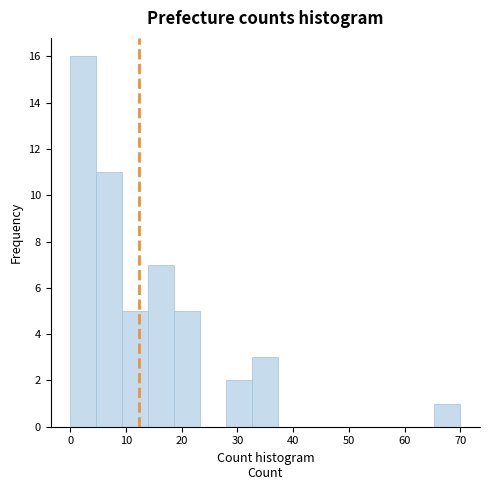

Reading left to right, transcribe this chart: for each bar, give the range it covers on the x-axis and its height. Neither the bar edges nor the heights are printed on the chart, so give them approximately, as read against the axes.

0 to 5: 16
5 to 9: 11
9 to 14: 5
14 to 19: 7
19 to 23: 5
23 to 28: 0
28 to 33: 2
33 to 37: 3
37 to 42: 0
42 to 47: 0
47 to 51: 0
51 to 56: 0
56 to 61: 0
61 to 65: 0
65 to 70: 1